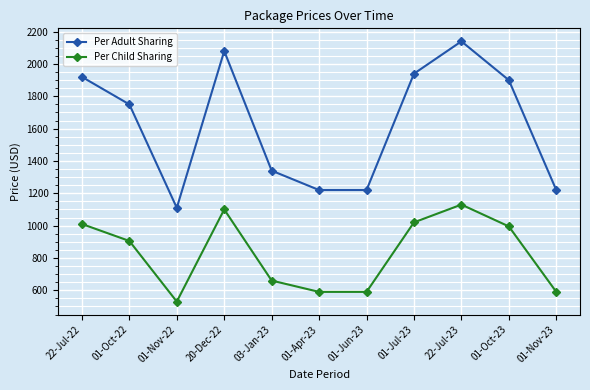

At which category does the chart reach its peak across all series?

22-Jul-23